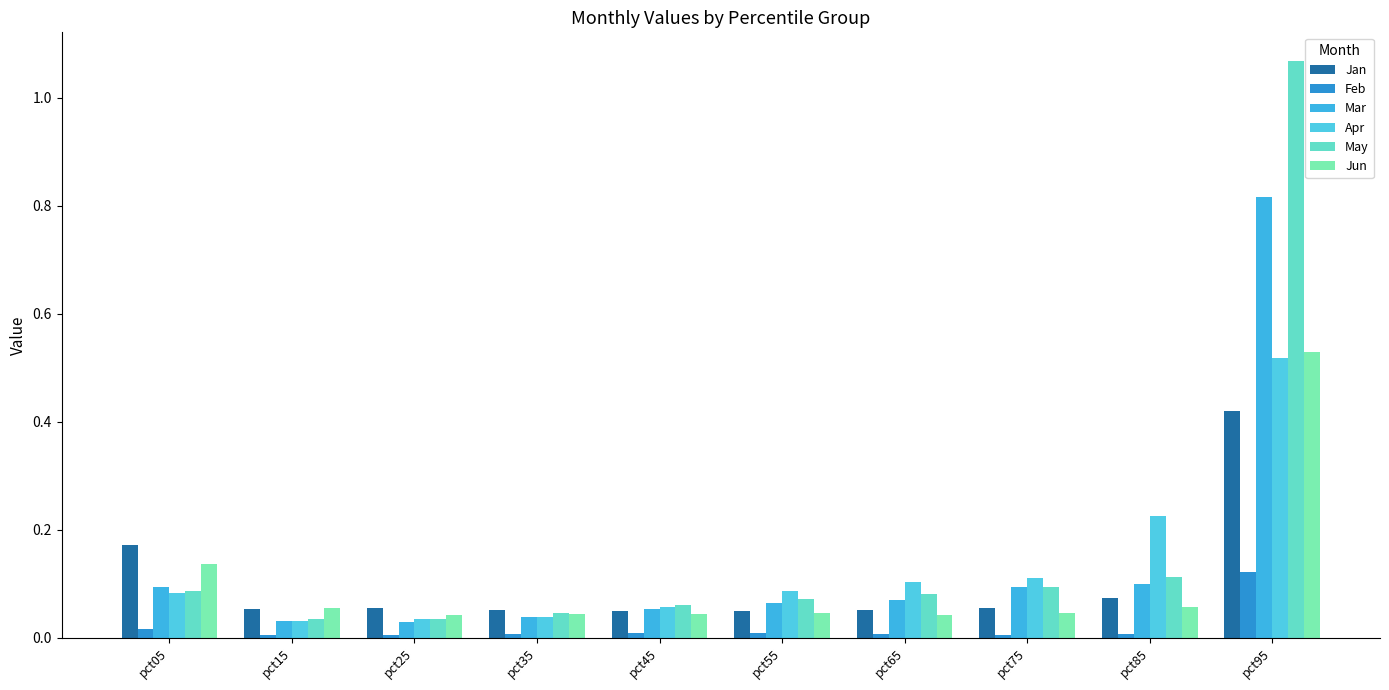

How many groups of bars are there?

10